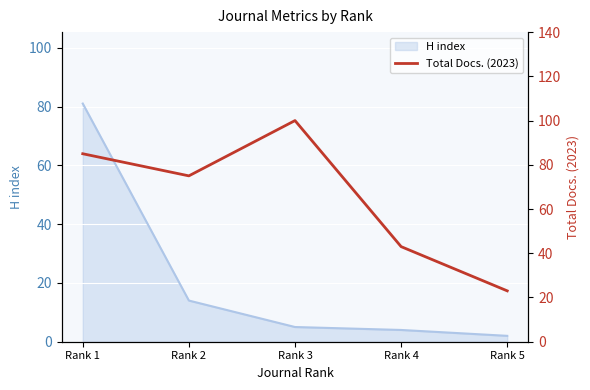

The value of H index at Rank 1 is 81. True or false?

True